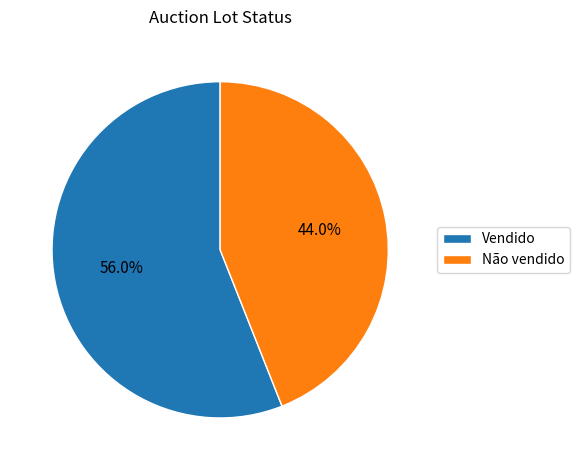

To the nearest percent, what portion does Vendido represent?

56%